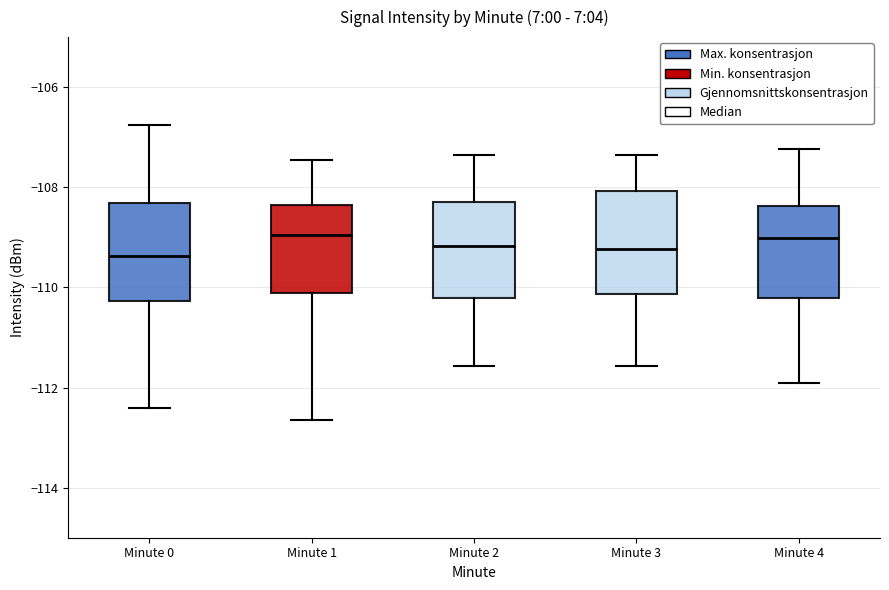

Reading left to right, read every box against the y-axis: the position of its median line, the range the box covers, and the ends of its whiskers. The values are not printed on the chart, so give them approximately, as read against the axis.

Minute 0: median -109.4, box -110.2 to -108.4, whiskers -112.4 to -106.8
Minute 1: median -109.0, box -110.2 to -108.4, whiskers -112.6 to -107.4
Minute 2: median -109.2, box -110.2 to -108.2, whiskers -111.6 to -107.4
Minute 3: median -109.2, box -110.2 to -108.0, whiskers -111.6 to -107.4
Minute 4: median -109.0, box -110.2 to -108.4, whiskers -112.0 to -107.2